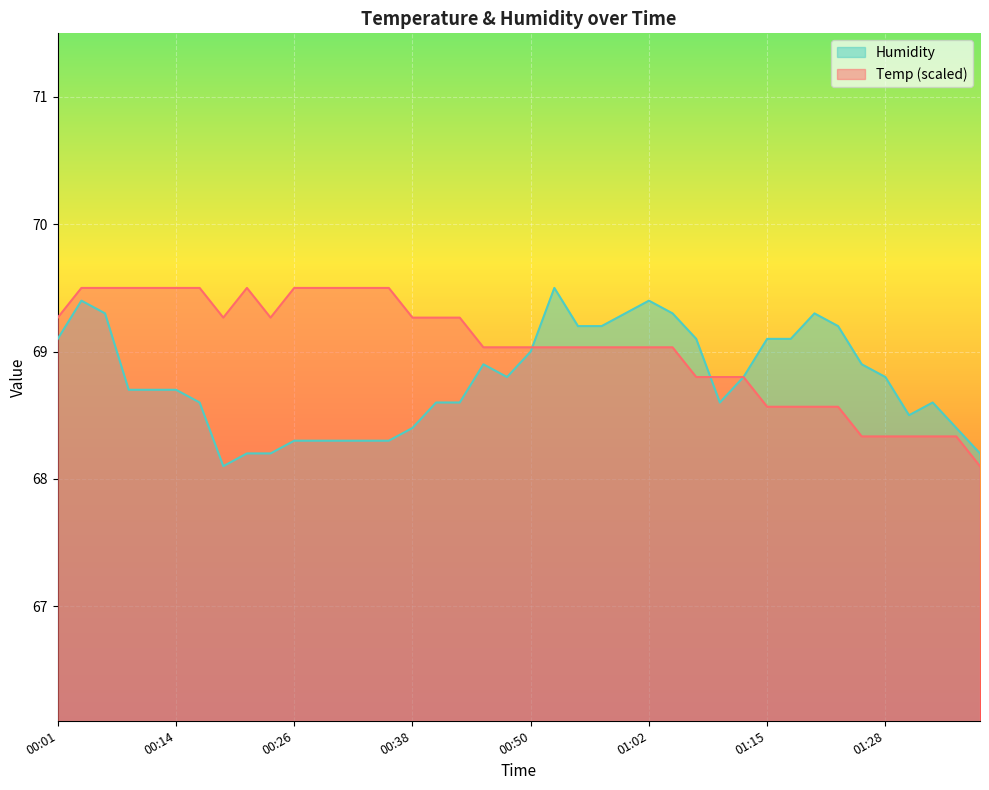

Where is Temp nearest to the value 68?

01:38